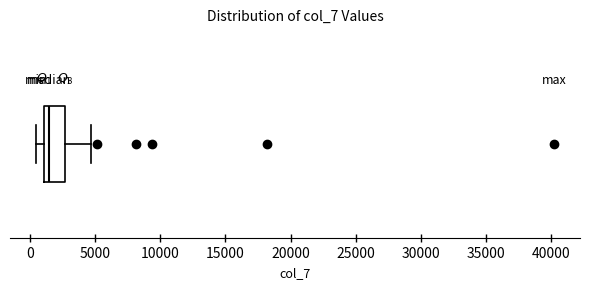

Transcribe this box plot: give where the median line is, the range the box spans, and where the two whiskers end, as read against the x-axis. The values are not printed on the chart, so give them approximately, as read against the axis.

median 1500, box 1000 to 2500, whiskers 500 to 4500